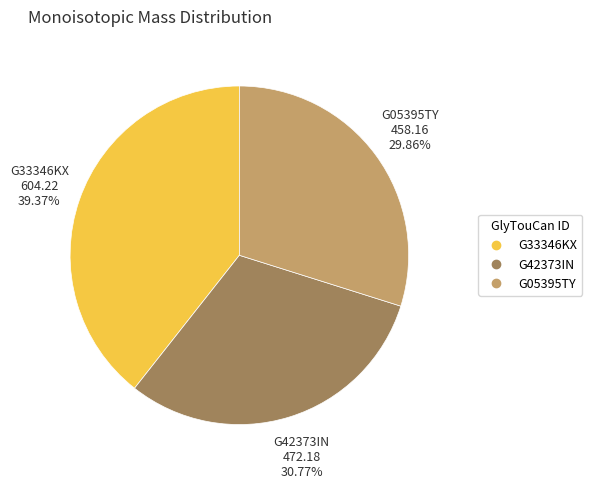

Is it true that G33346KX is 28% of the pie?

False